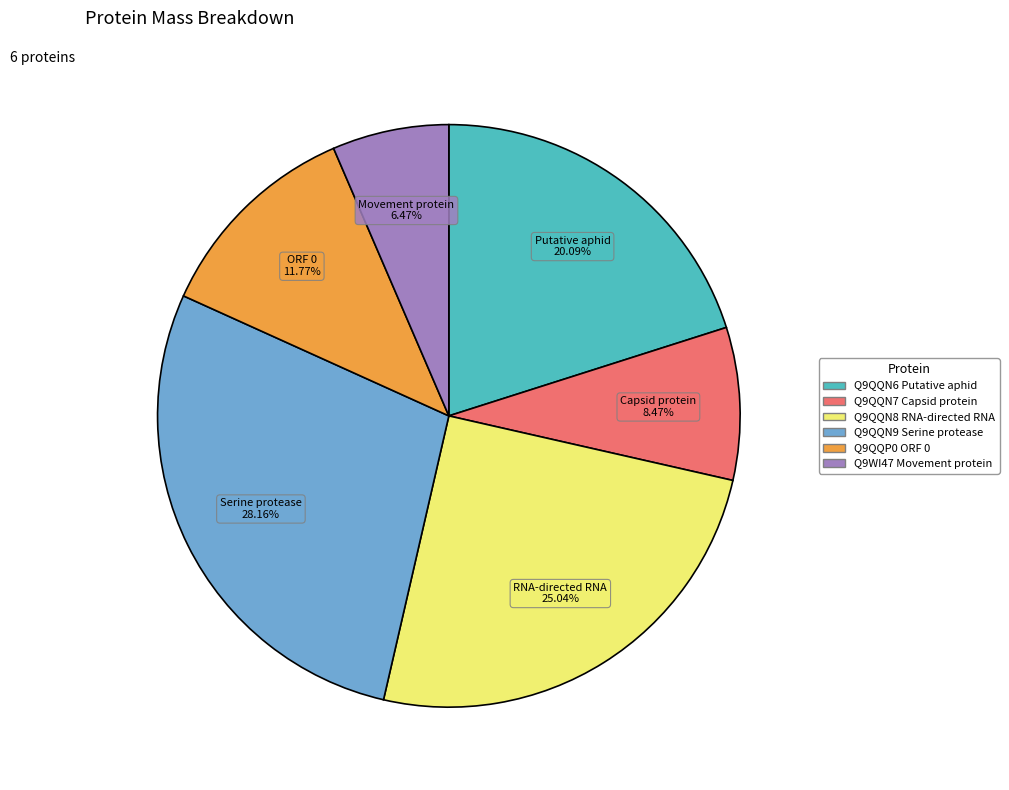

What is the total percentage of Q9QQN8 RNA-directed RNA and Q9QQN6 Putative aphid?

45.1%